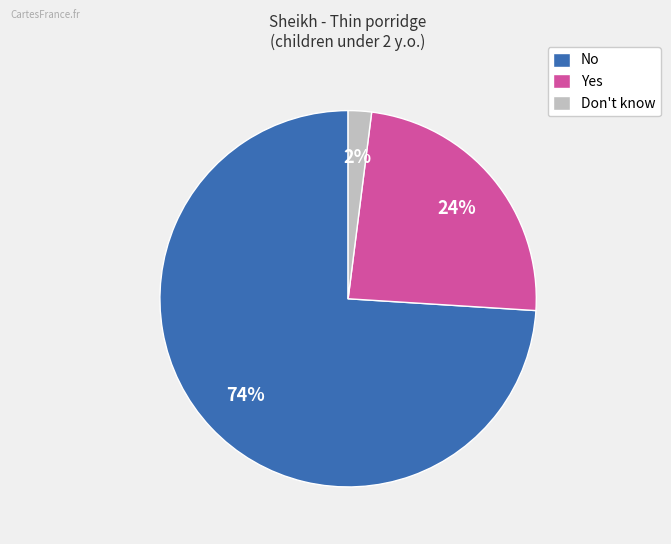

Is it true that Yes is 24% of the pie?

True